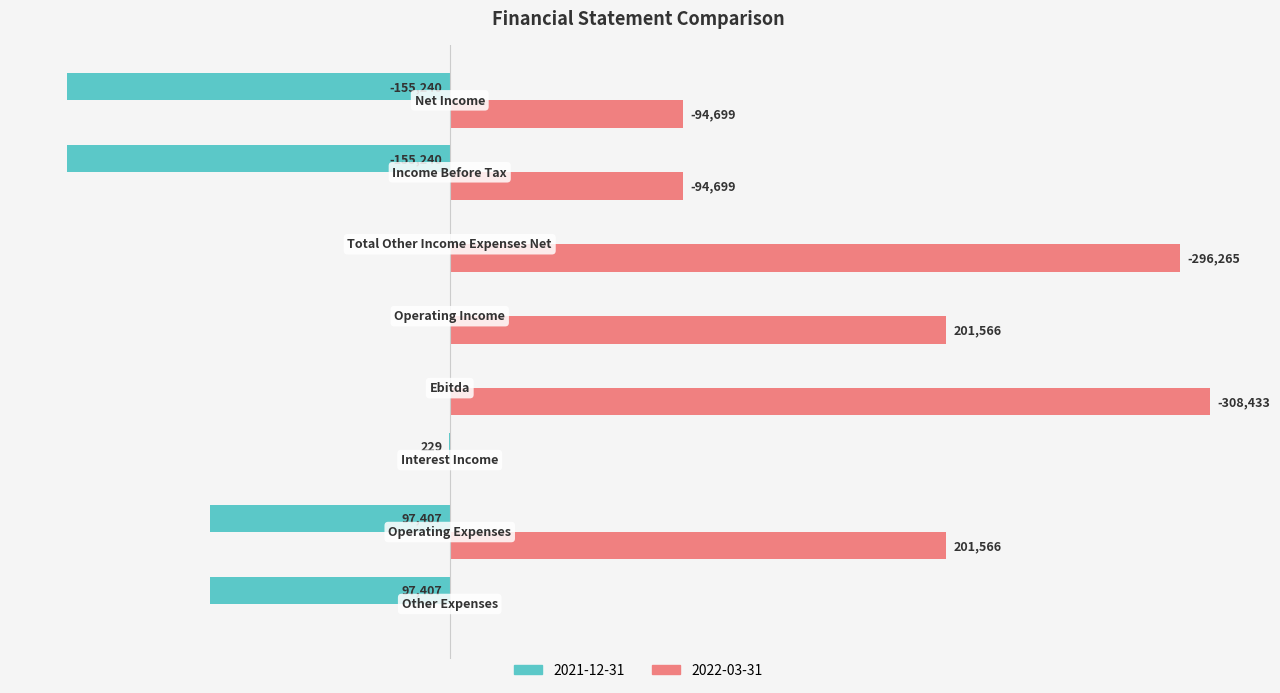

At which category is the sum across all series the highest?

Operating Expenses